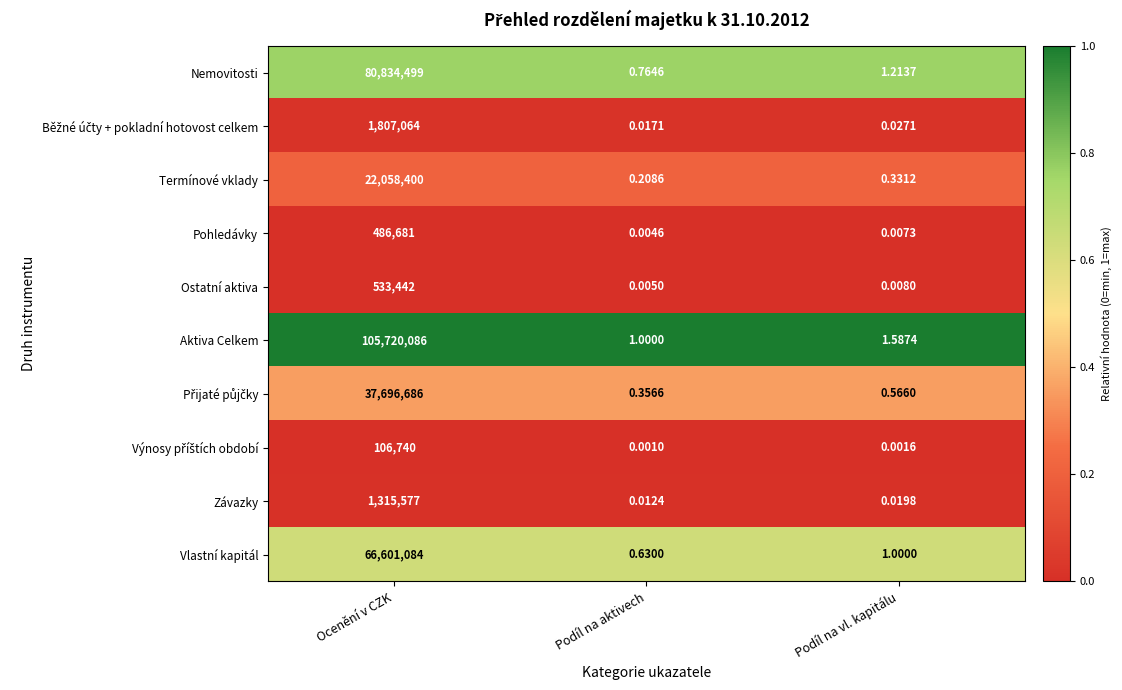

Which label corresponds to the largest value in the chart?

Ocenění v CZK